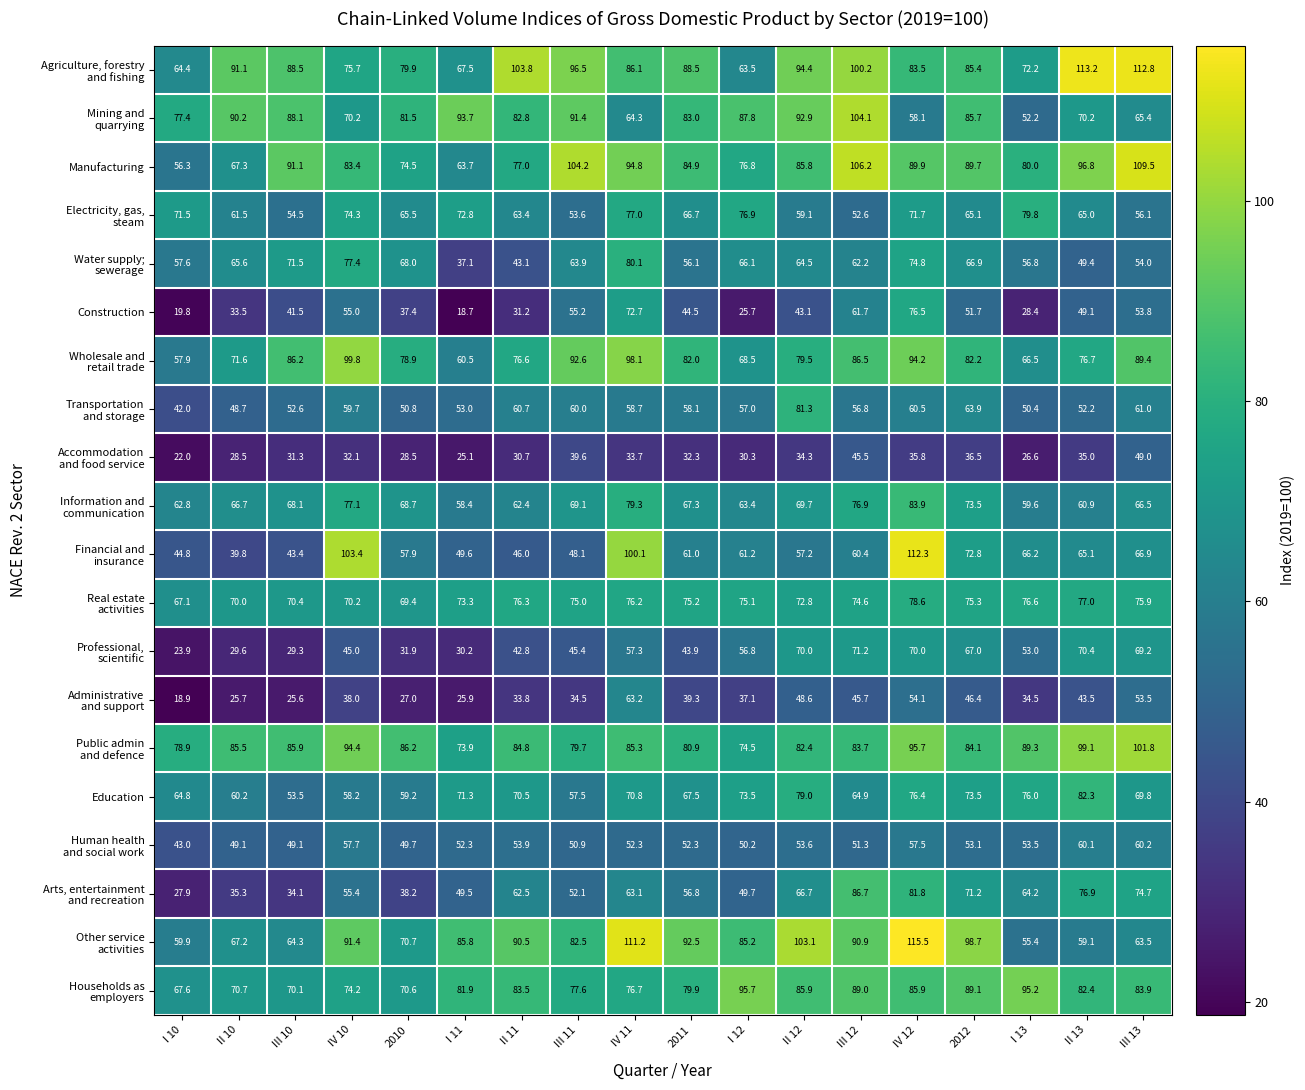

At how many categories does at least one series exceed 88?

16